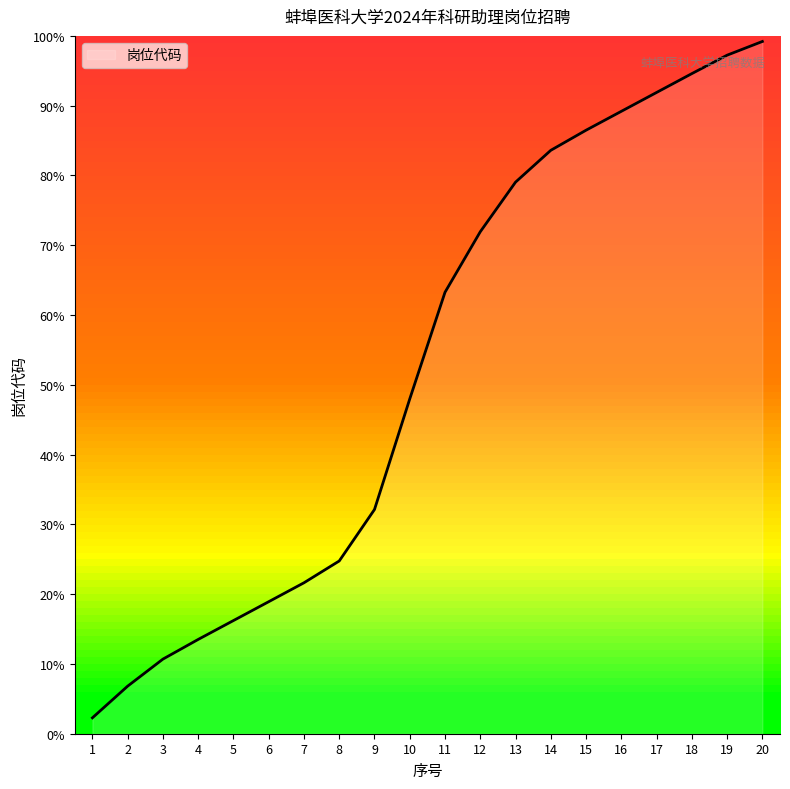

Does the chart display data point markers on the line(s)?

No